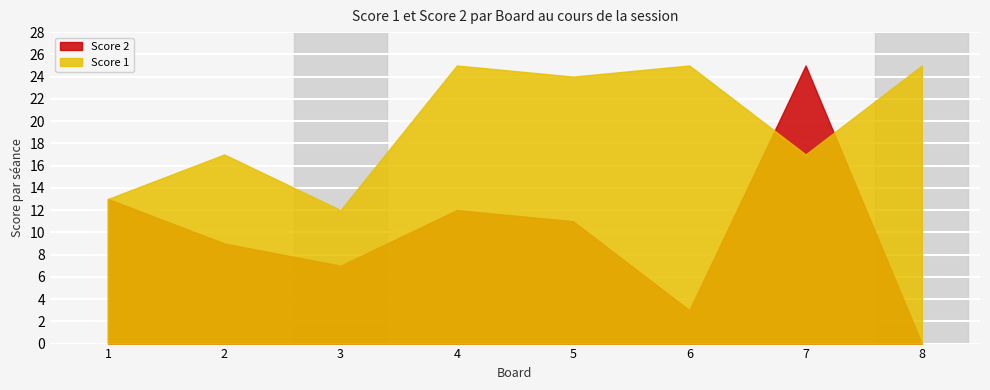

How many values in the Score 2 series are below 11?

4